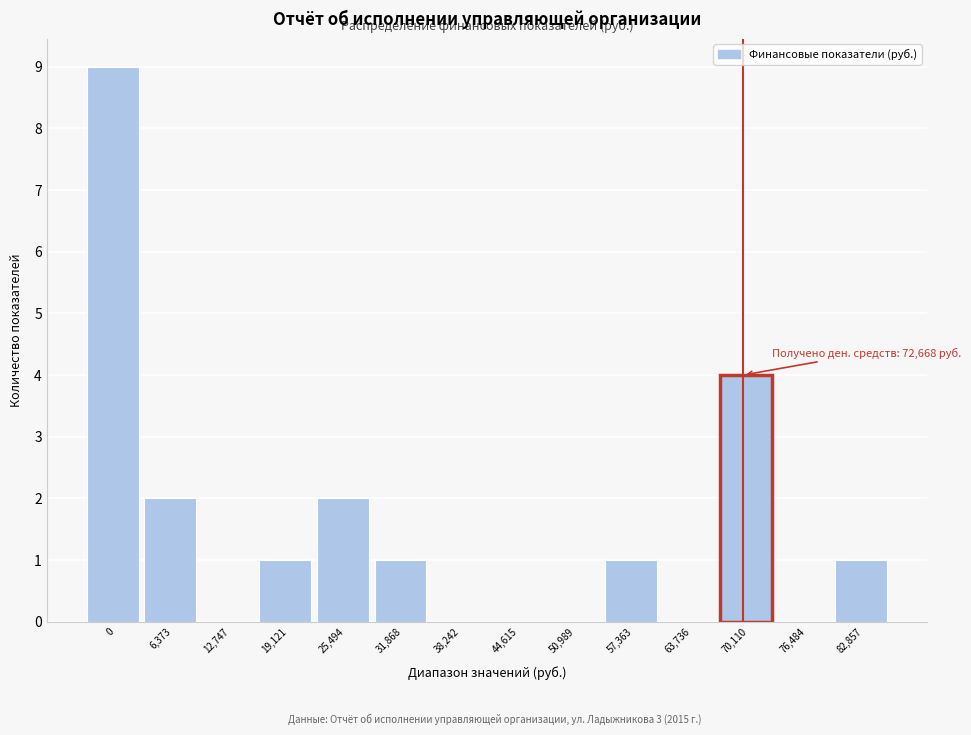

Reading left to right, extract all data points from this chart.

0=9	6,373=2	12,747=0	19,121=1	25,494=2	31,868=1	38,242=0	44,615=0	50,989=0	57,363=1	63,736=0	70,110=4	76,484=0	82,857=1